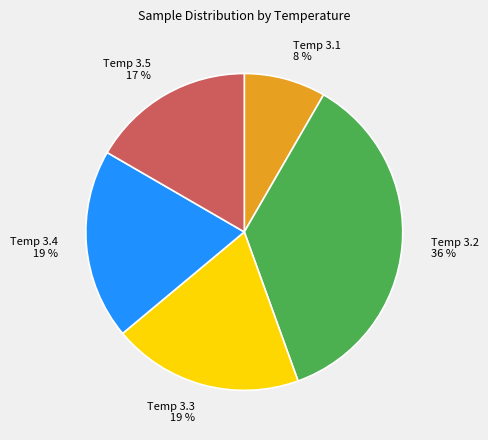

To the nearest percent, what is the difference between the Temp 3.1 8 % and Temp 3.4 19 % slice percentages?

11%